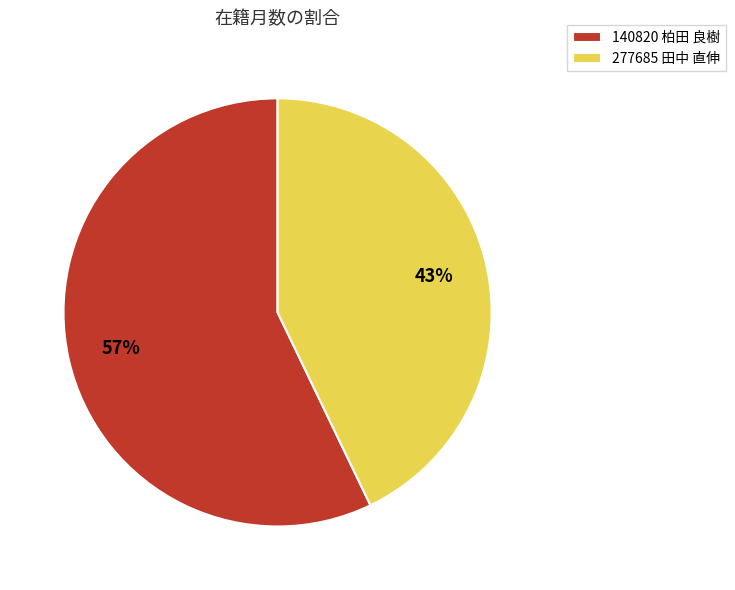

Between 140820 柏田 良樹 and 277685 田中 直伸, which is larger?

140820 柏田 良樹